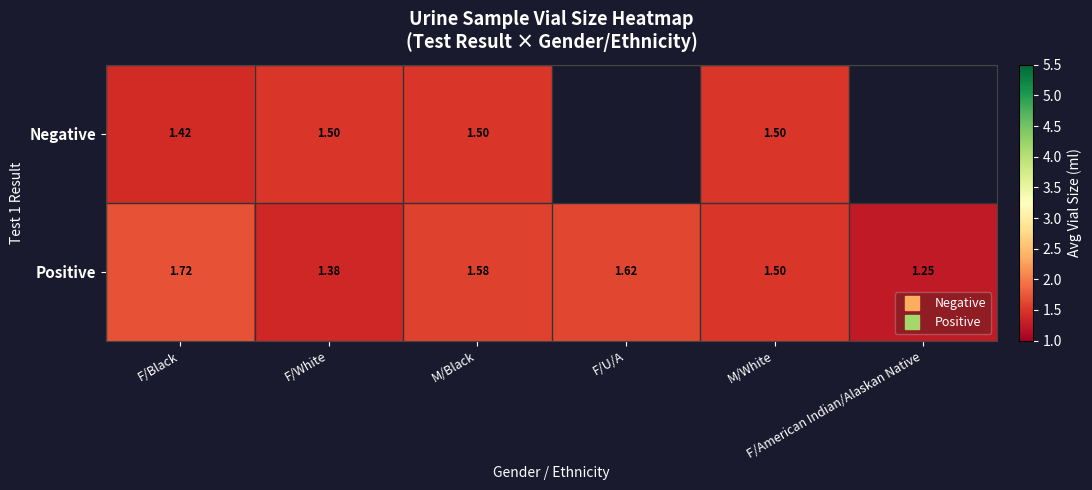

Count the Negative values in the range 1 to 2.

4